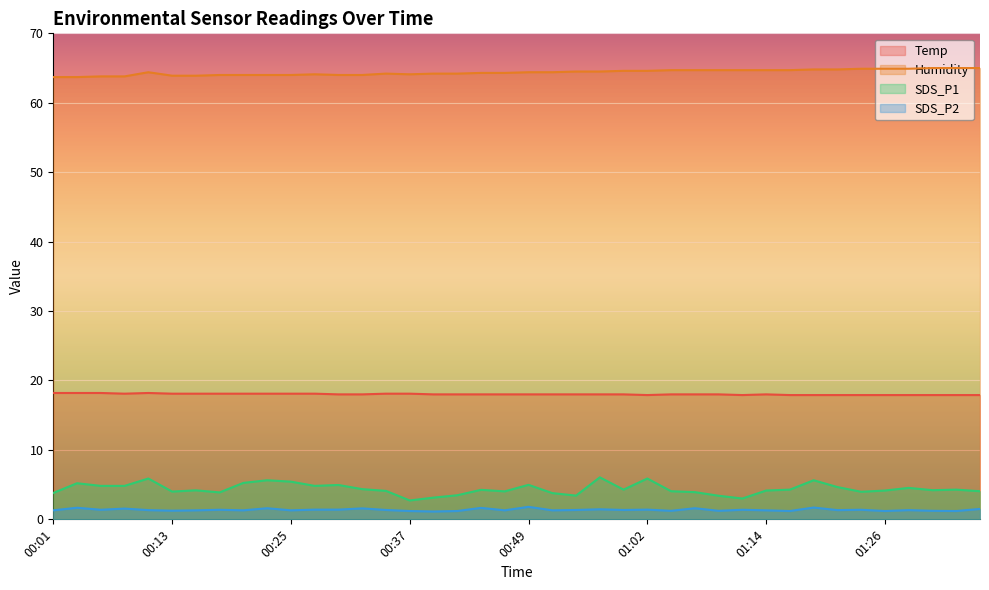

At which label is Humidity closest to 64?

00:18